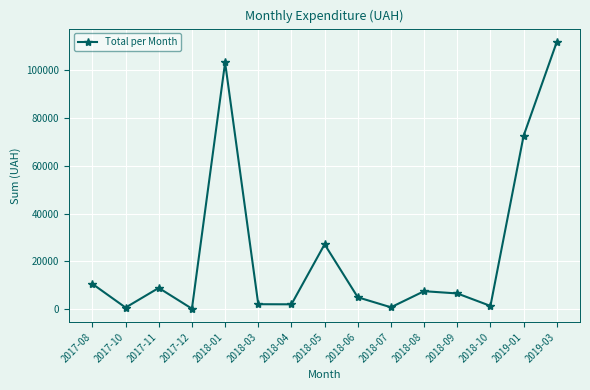

Which label corresponds to the largest value in the chart?

2019-03